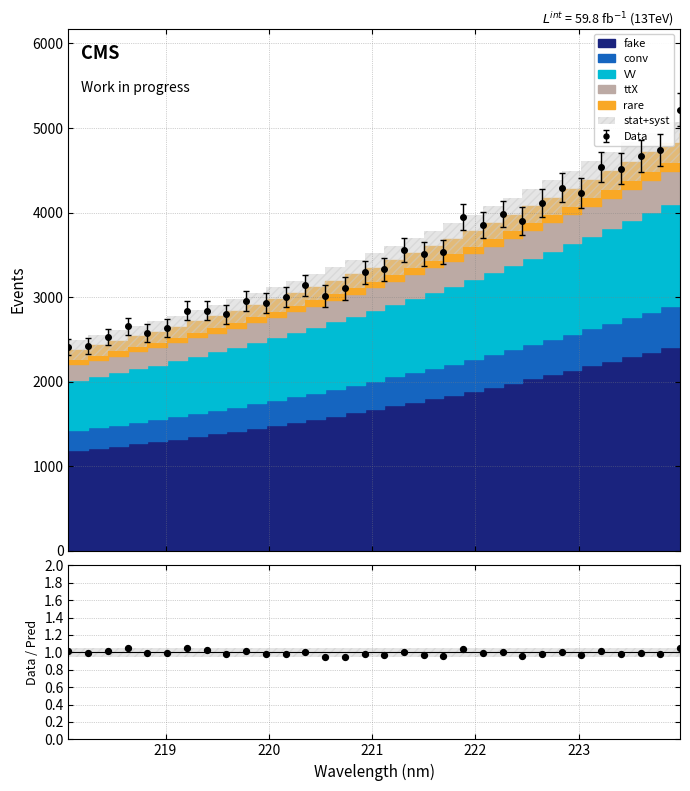

True or false: Data has more than 1 points higher than both neighbors.

True